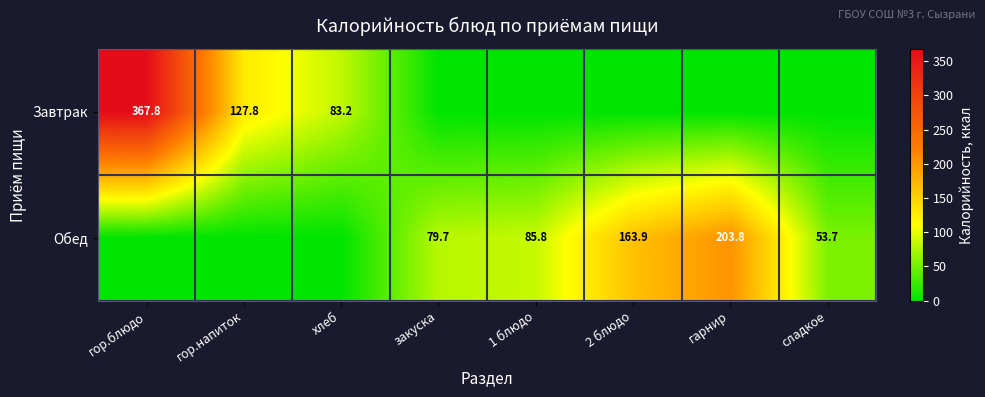

What is the spread (max minus min) of values at гор.блюдо?

367.8